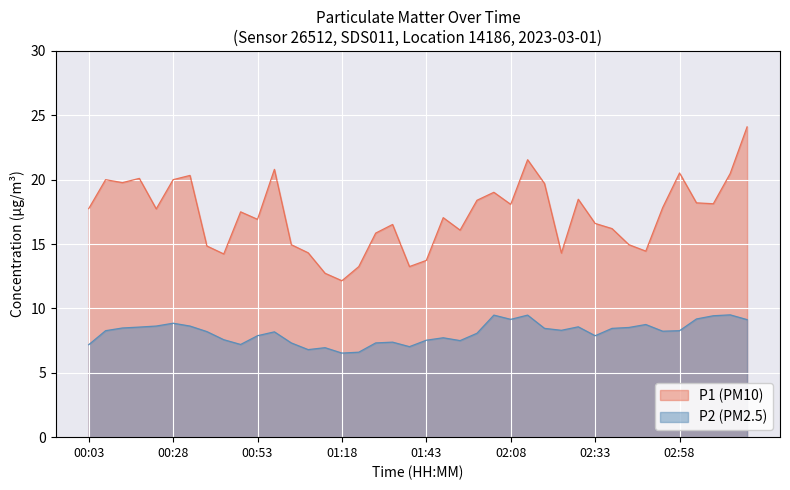

Reading right to left, what are all the values shown in this chart?

P1 (PM10): 24.1	20.5	18.1	18.2	20.5	17.8	14.4	14.9	16.2	16.6	18.5	14.3	19.7	21.6	18.1	19.0	18.4	16.1	17.1	13.7	13.2	16.5	15.8	13.2	12.2	12.7	14.3	14.9	20.8	16.9	17.5	14.2	14.8	20.3	20.0	17.7	20.1	19.8	20.0	17.8
P2 (PM2.5): 9.1	9.5	9.4	9.2	8.3	8.2	8.8	8.5	8.4	7.9	8.6	8.3	8.4	9.5	9.2	9.5	8.1	7.5	7.7	7.5	7.0	7.4	7.3	6.6	6.5	7.0	6.8	7.3	8.2	7.9	7.2	7.6	8.2	8.6	8.8	8.6	8.6	8.5	8.3	7.2